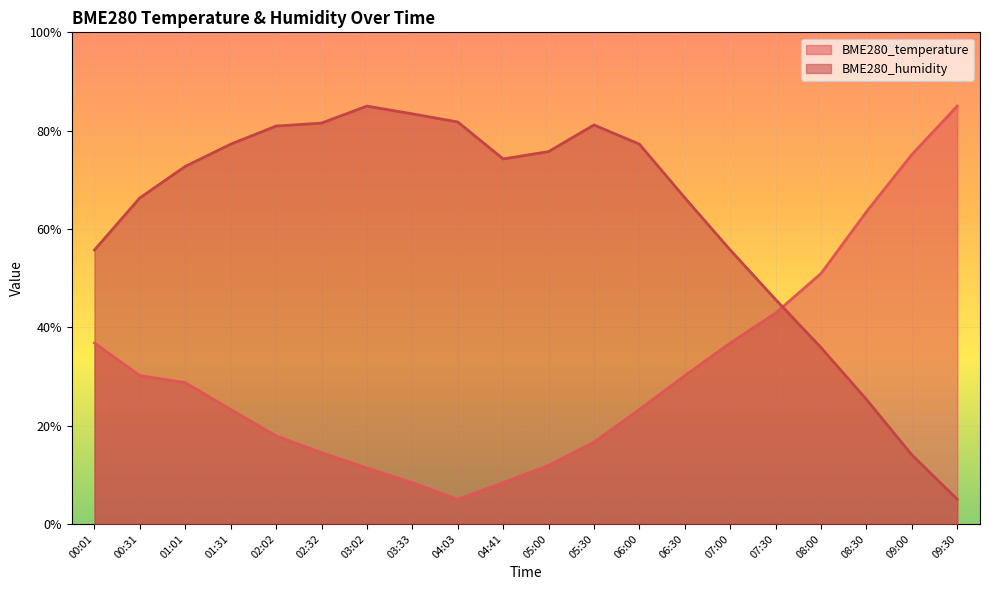

Which series changed the most between 07:00 and 08:00?

BME280_humidity